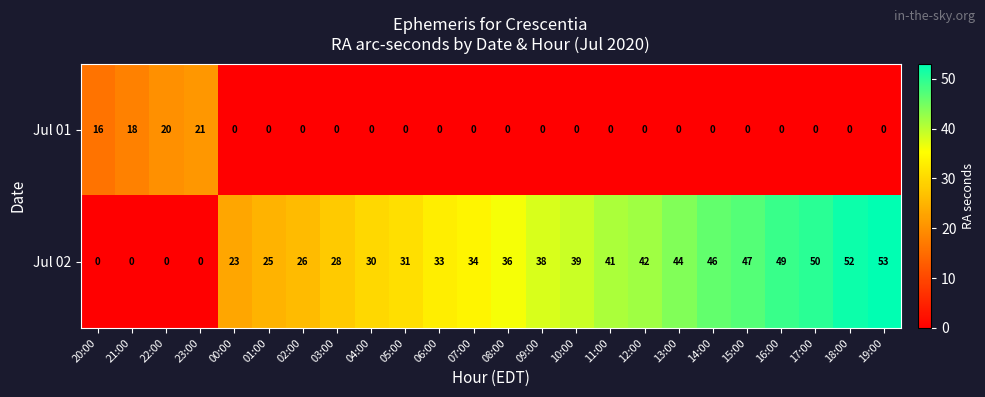

Which series has the widest spread of values?

Jul 02